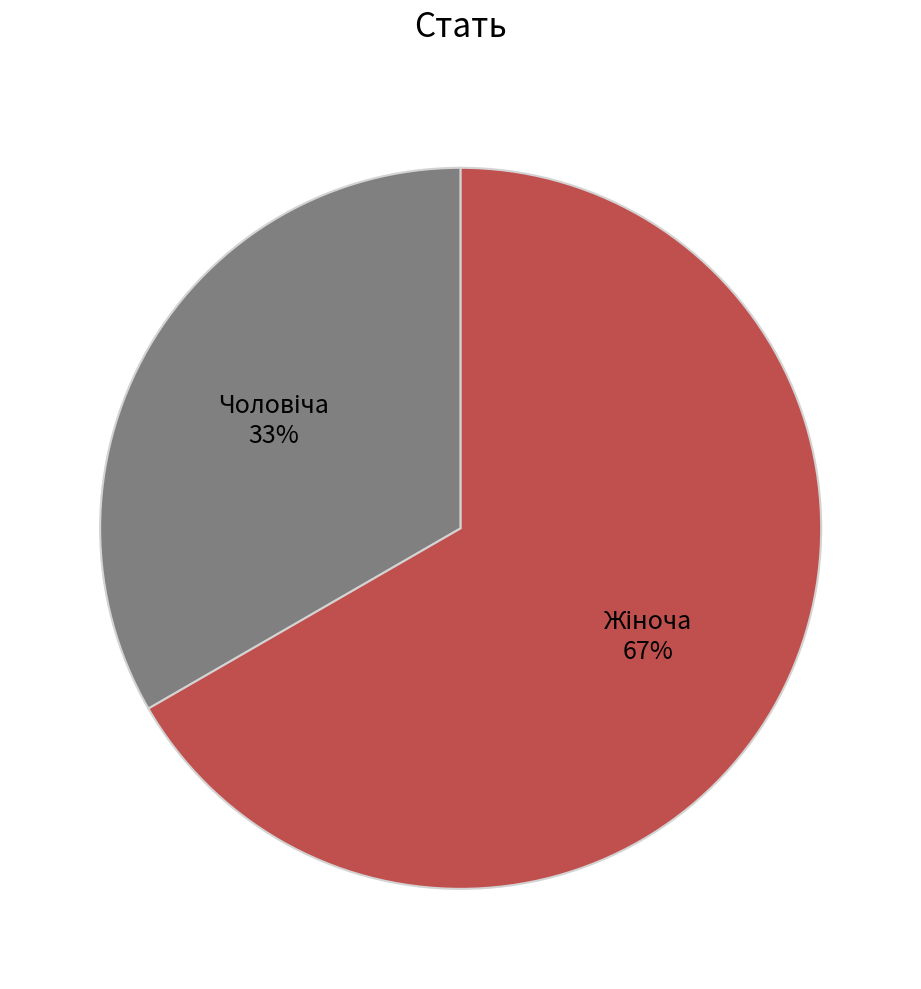

Does any single category account for the majority?

Yes